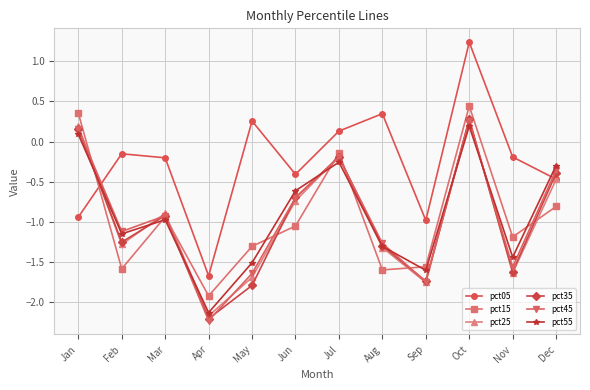

Where is pct35 nearest to the value 0?

Jan